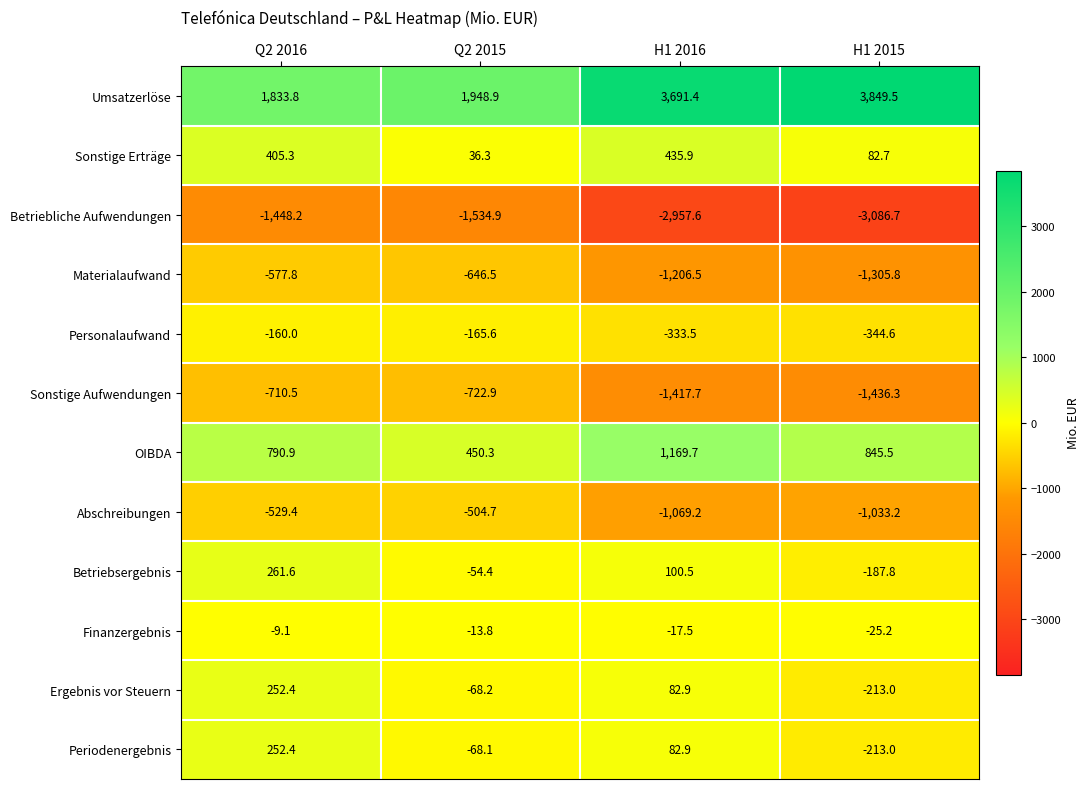

The value of Sonstige Aufwendungen at H1 2015 is -2237.4. True or false?

False